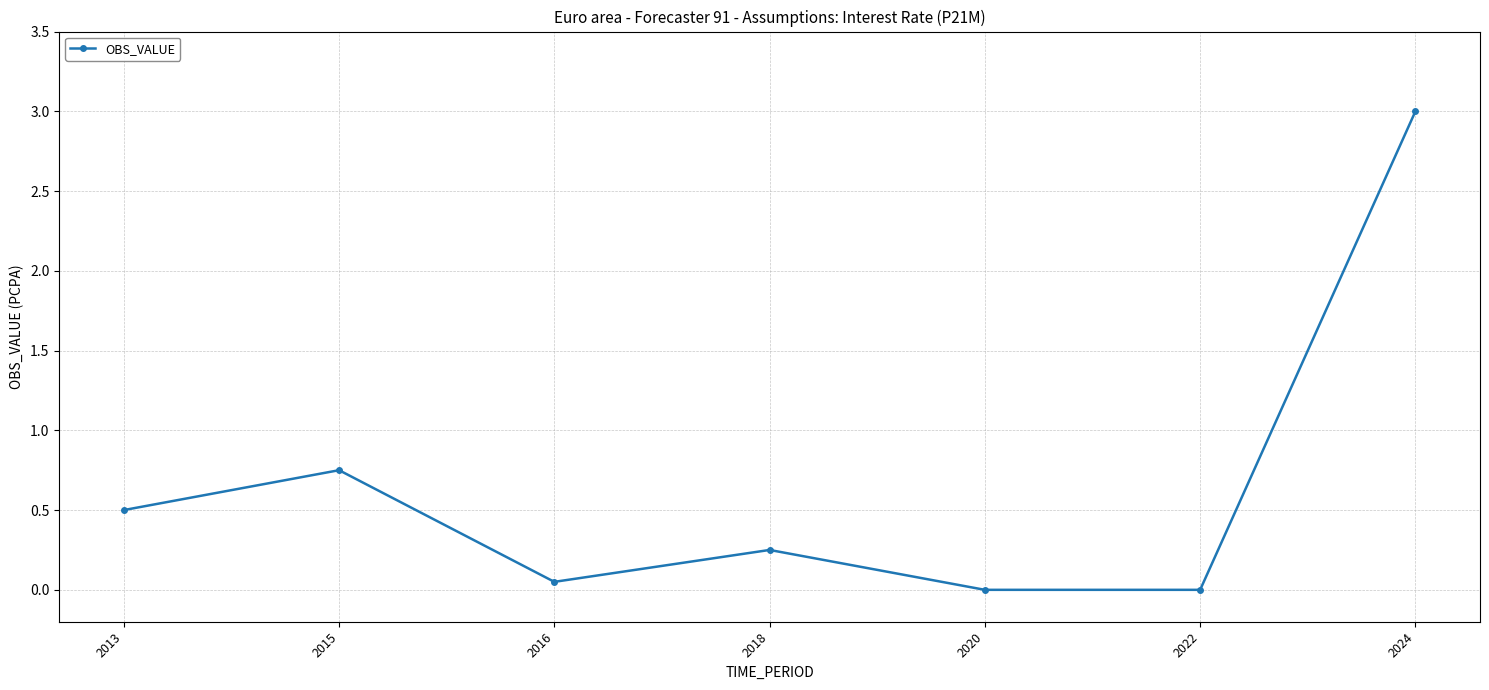

How many interior local peaks (higher than both neighbors) does the data have?

2